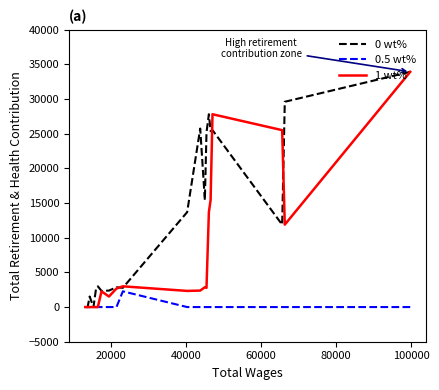

True or false: 1 wt% has more than 0 interior local peaks.

True